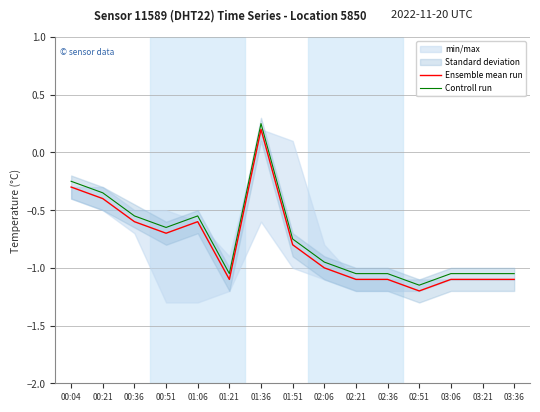

Does the chart have visible grid lines?

Yes